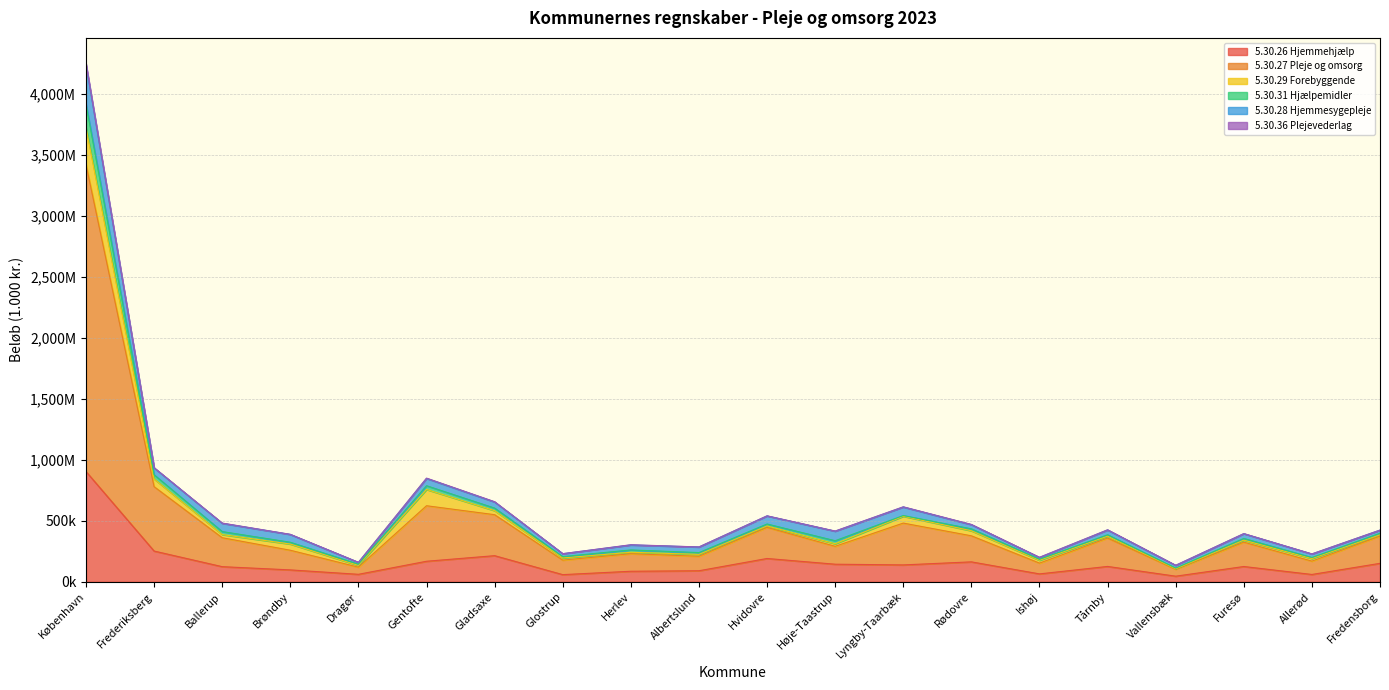

True or false: 5.30.26 Hjemmehjælp and 5.30.31 Hjælpemidler intersect in this chart.

False